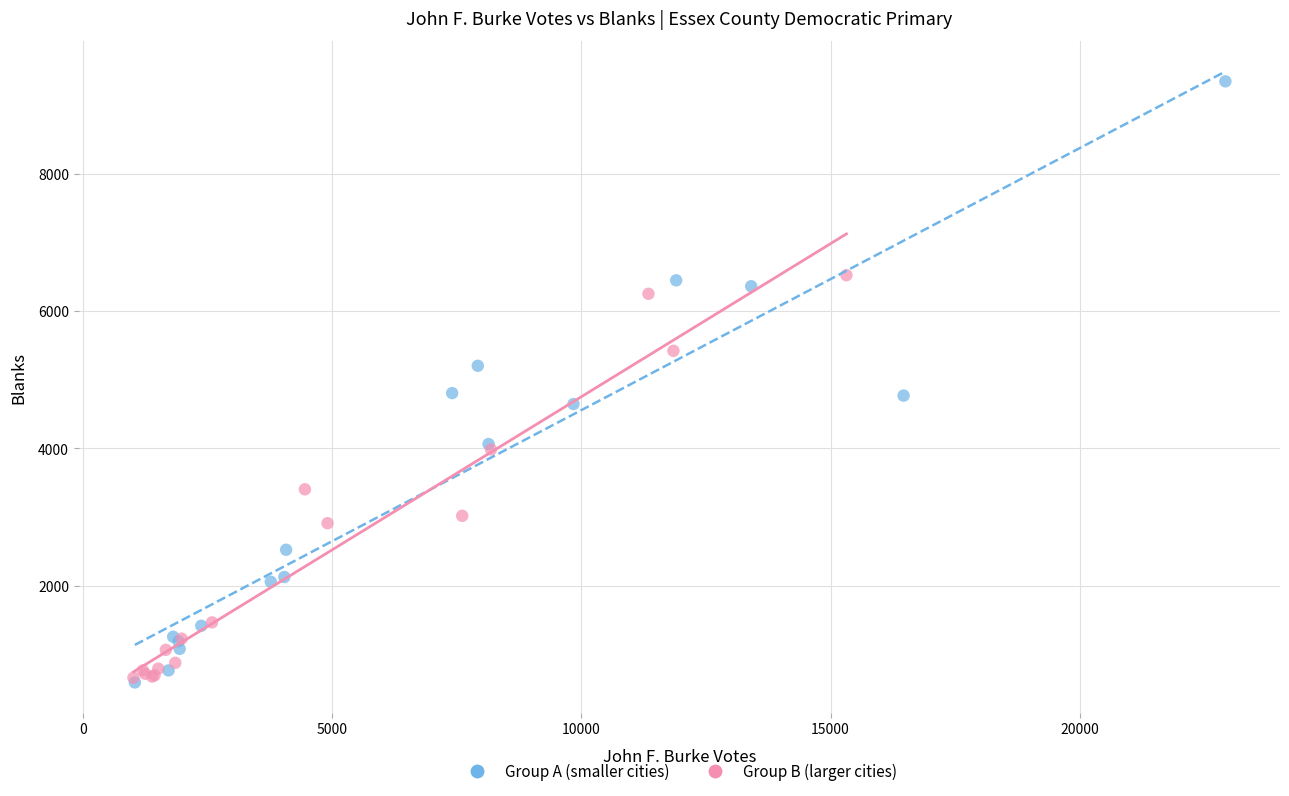

Which series reaches the maximum Y coordinate?

Group A (smaller cities)